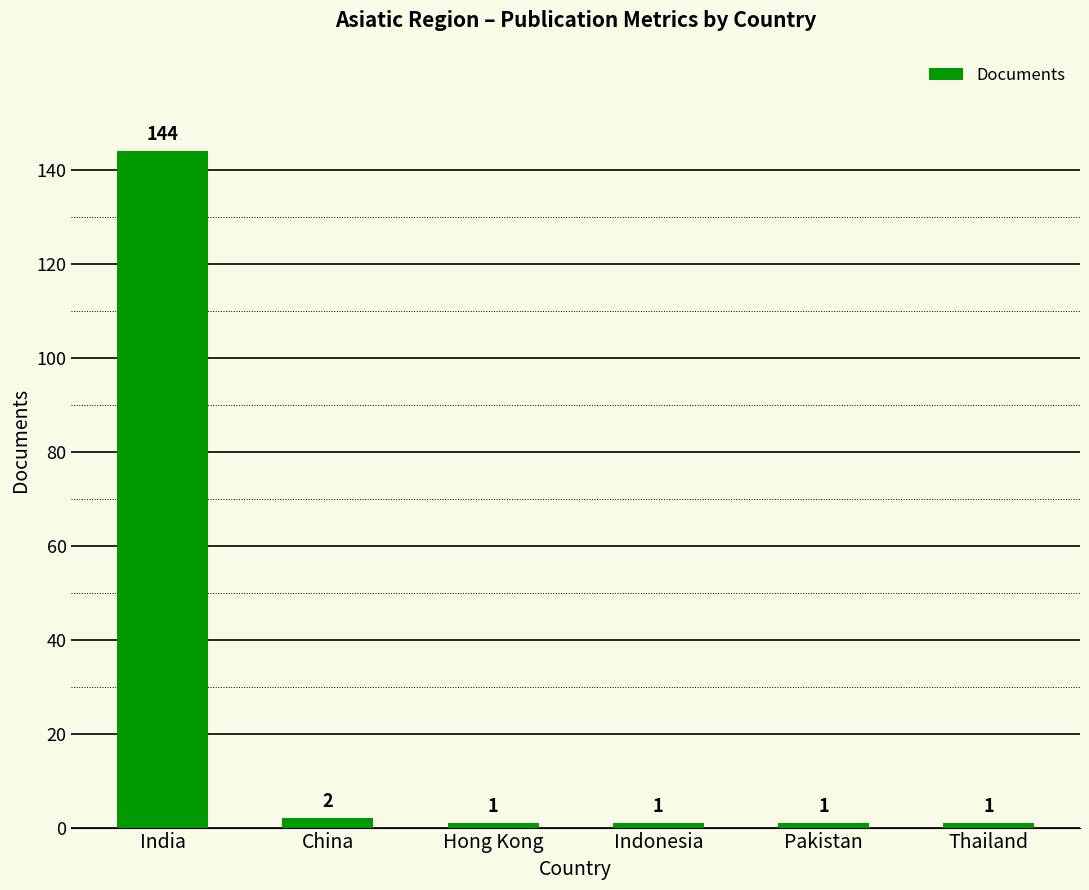

What is the maximum value shown in the chart?

144